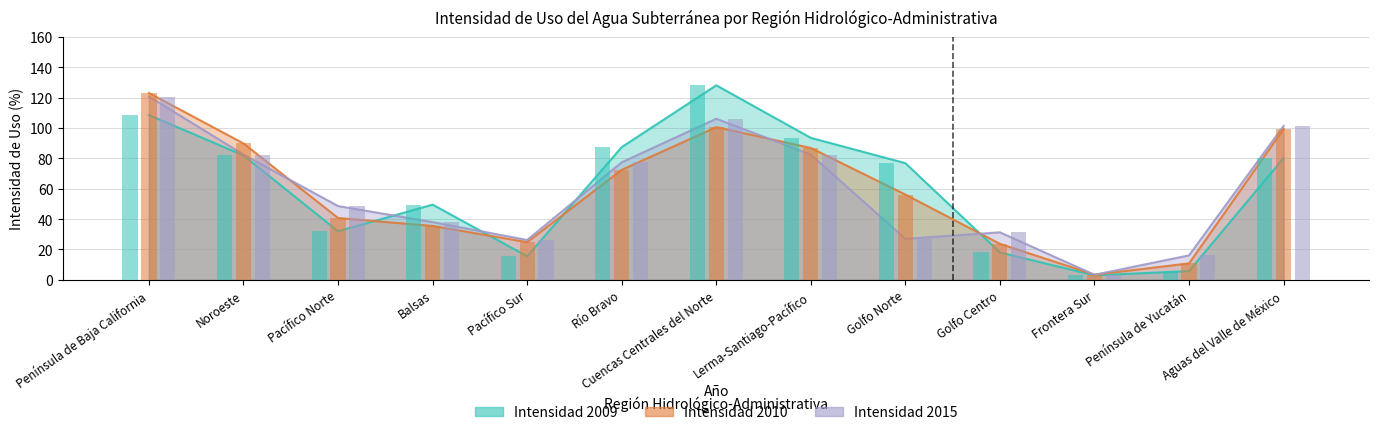

What is the difference between the Intensidad 2009 values at Golfo Centro and Lerma-Santiago-Pacífico?

75.5